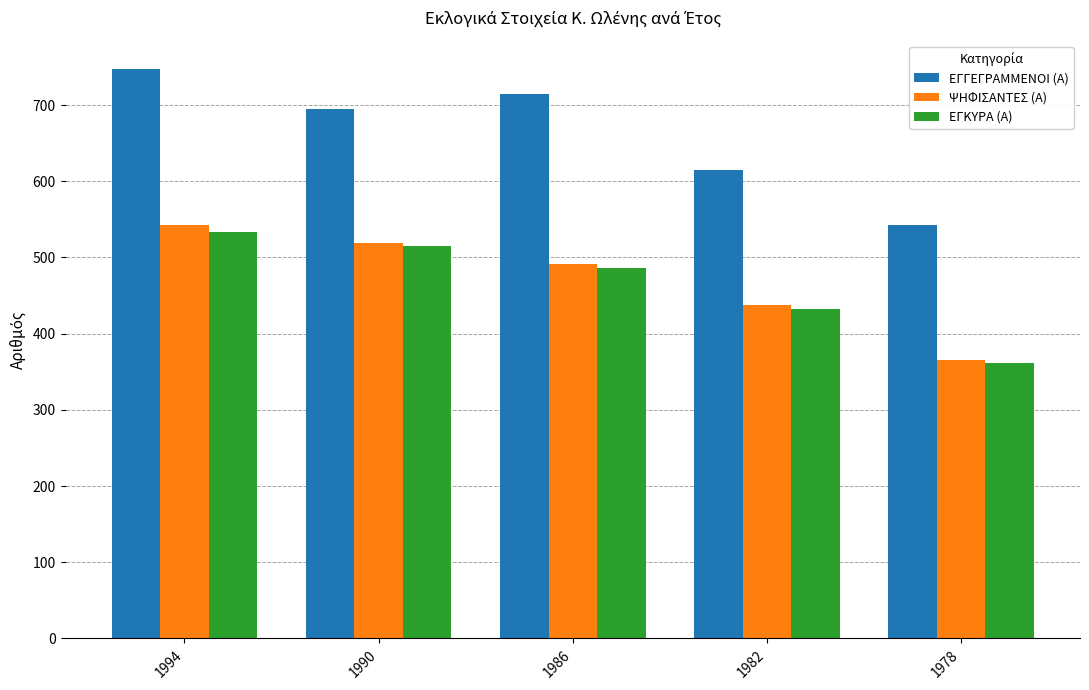

Is it true that ΕΓΓΕΓΡΑΜΜΕΝΟΙ (Α) equals 695 at 1990?

True